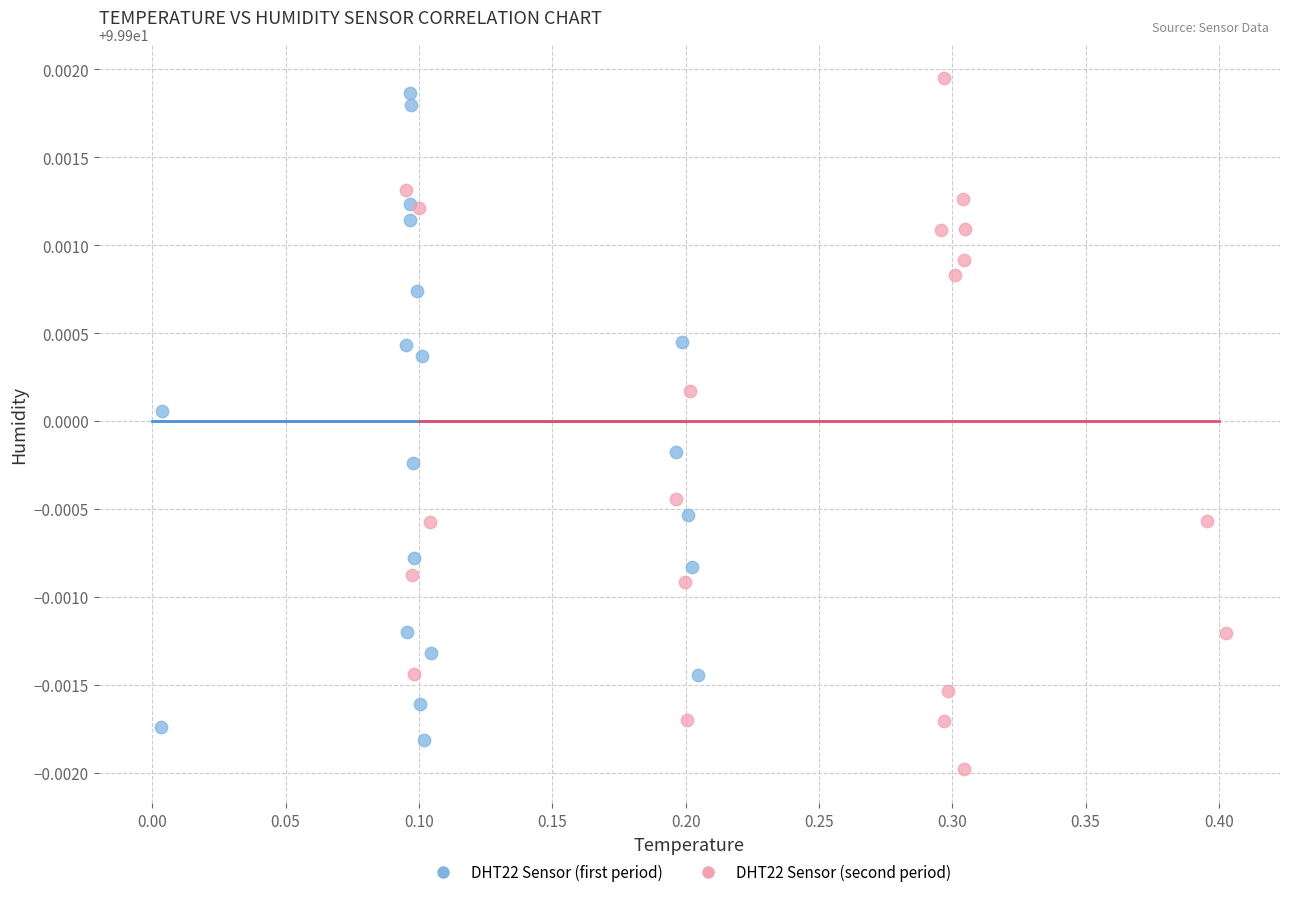

What are all the series names shown in the legend?

DHT22 Sensor (first period), DHT22 Sensor (second period)